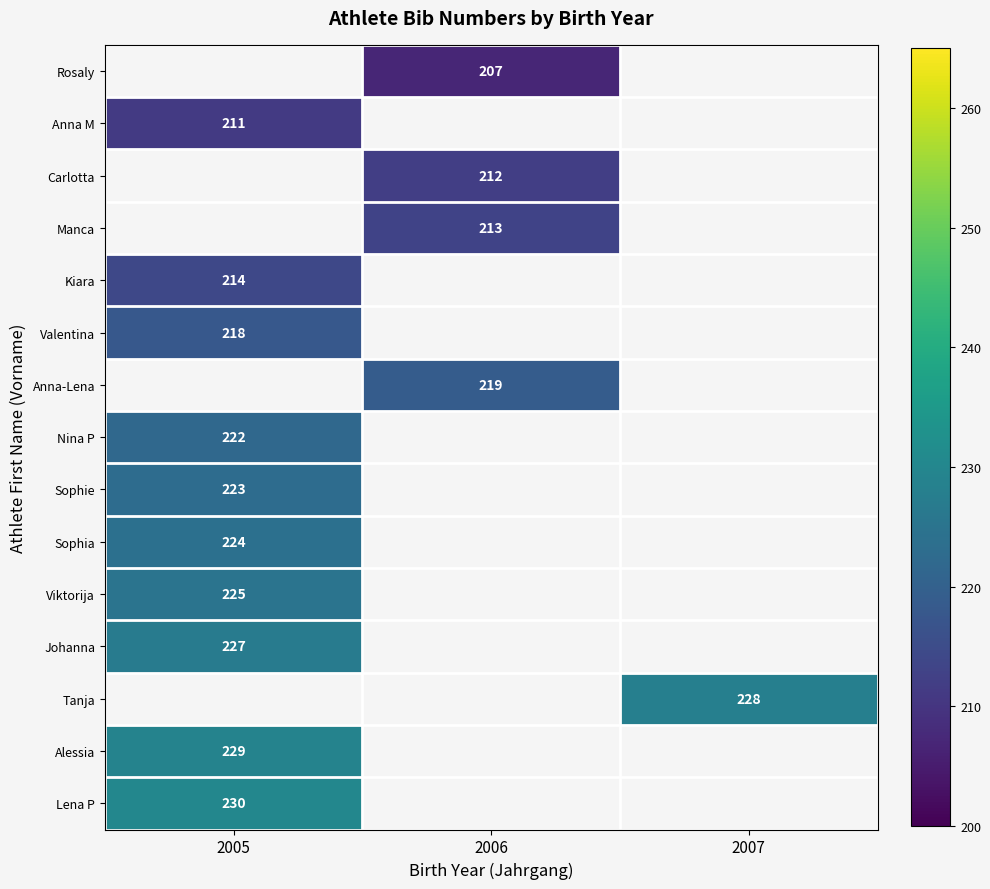

True or false: Lena P has a value of 230 at 2005.

True